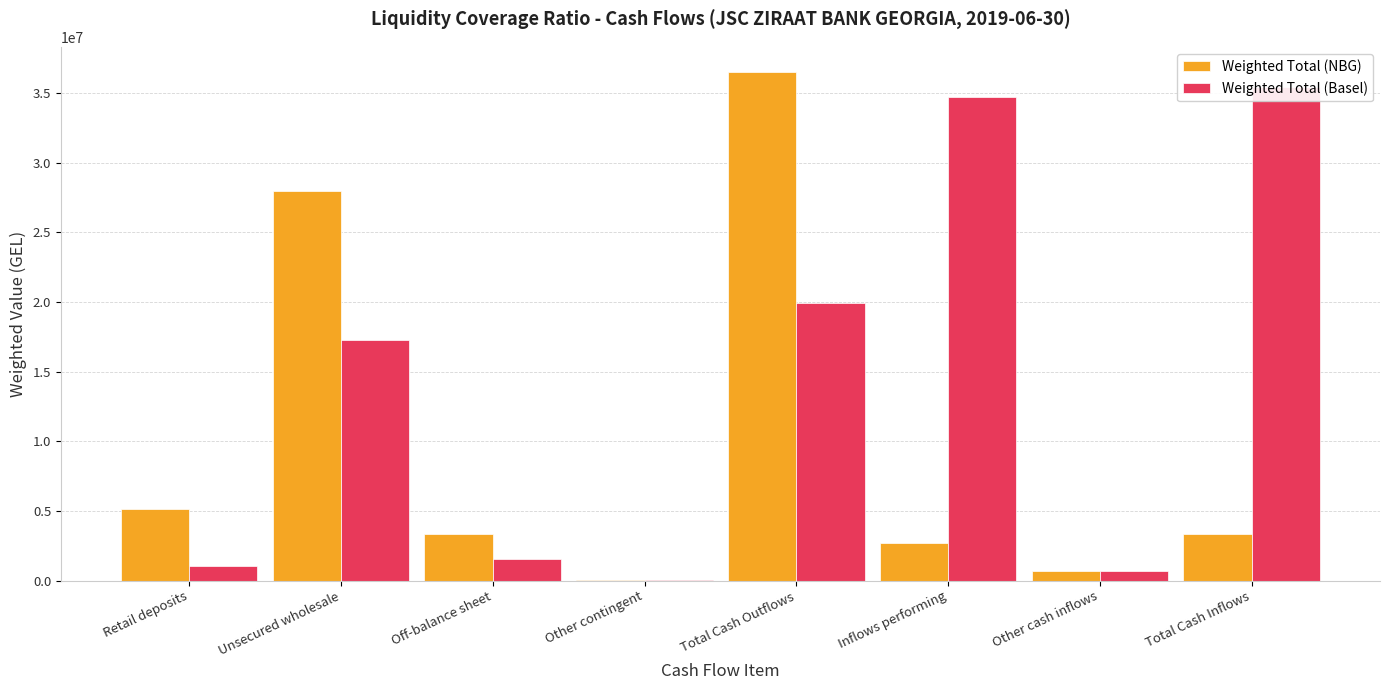

At which label does Weighted Total (Basel) first exceed 17250179?

Unsecured wholesale